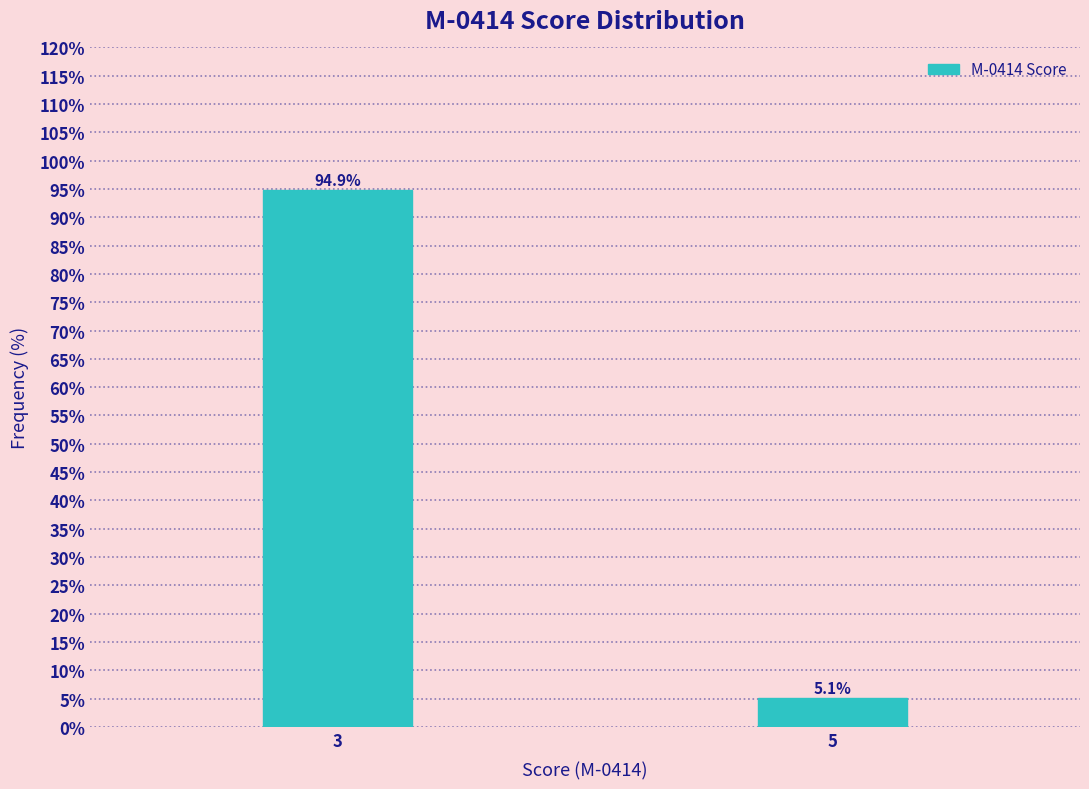

Reading right to left, extract all data points from this chart.

5=5.1	3=94.9